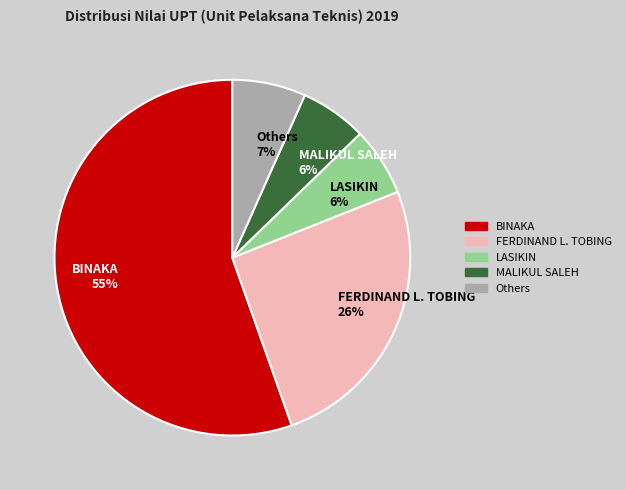

Is there a majority slice in this chart?

Yes